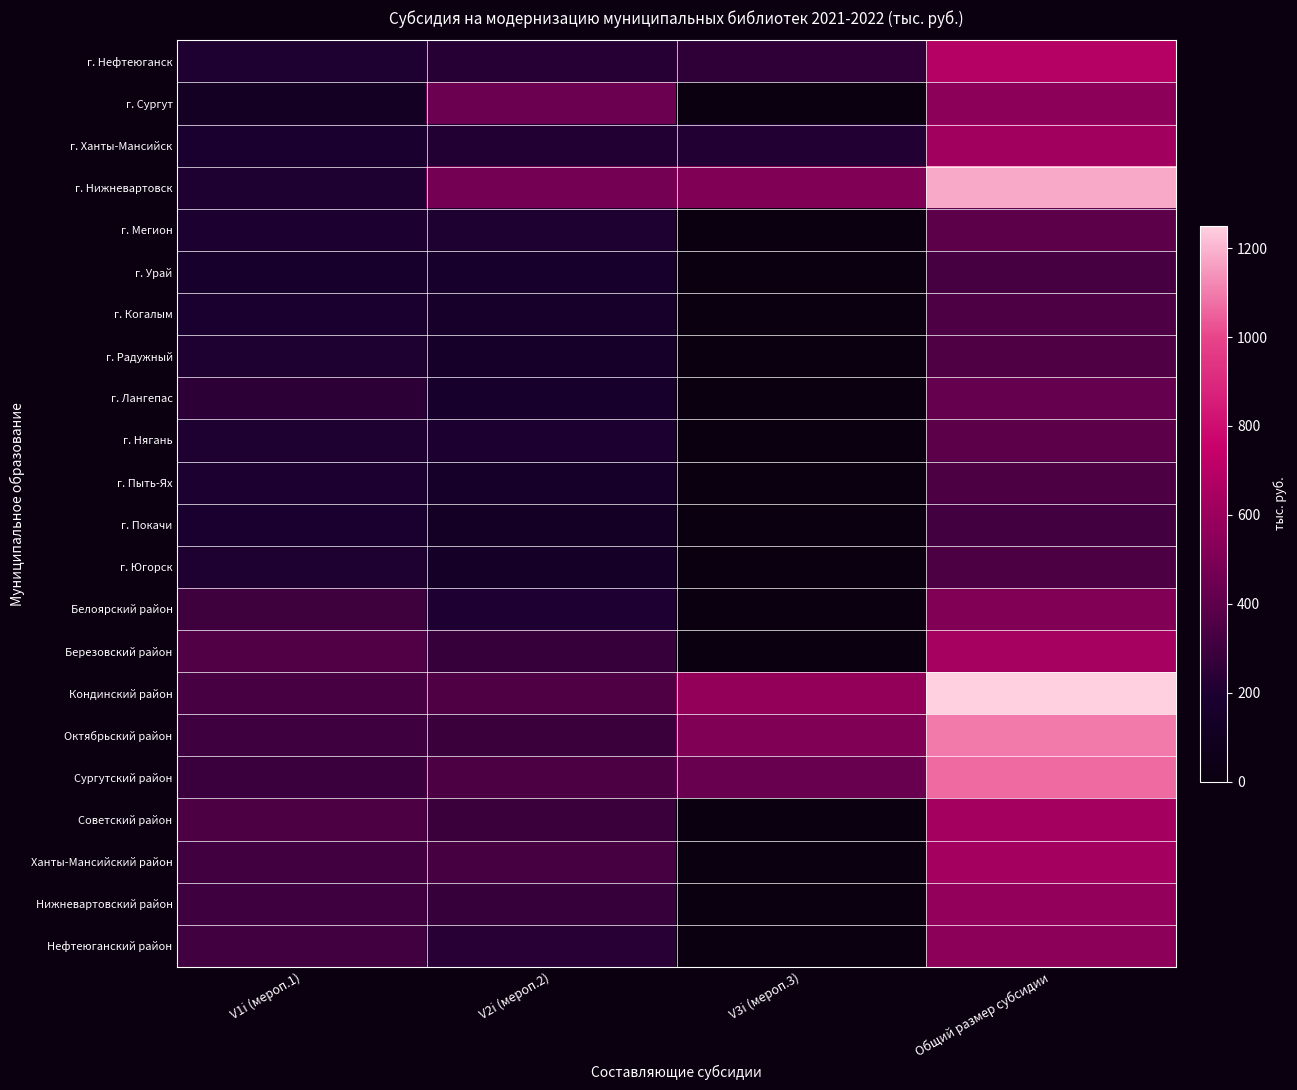

Reading left to right, transcribe all the data shown in this chart.

г. Нефтеюганск: V1i (мероп.1)=201.0	V2i (мероп.2)=229.3	V3i (мероп.3)=255.0	Общий размер субсидии=685.3
г. Сургут: V1i (мероп.1)=108.0	V2i (мероп.2)=443.1	V3i (мероп.3)=0.0	Общий размер субсидии=551.1
г. Ханты-Мансийск: V1i (мероп.1)=185.5	V2i (мероп.2)=218.4	V3i (мероп.3)=216.9	Общий размер субсидии=620.8
г. Нижневартовск: V1i (мероп.1)=201.0	V2i (мероп.2)=466.6	V3i (мероп.3)=510.0	Общий размер субсидии=1177.6
г. Мегион: V1i (мероп.1)=192.3	V2i (мероп.2)=201.0	V3i (мероп.3)=0.0	Общий размер субсидии=393.3
г. Урай: V1i (мероп.1)=165.1	V2i (мероп.2)=162.0	V3i (мероп.3)=0.0	Общий размер субсидии=327.1
г. Когалым: V1i (мероп.1)=189.2	V2i (мероп.2)=160.5	V3i (мероп.3)=0.0	Общий размер субсидии=349.7
г. Радужный: V1i (мероп.1)=201.0	V2i (мероп.2)=152.2	V3i (мероп.3)=0.0	Общий размер субсидии=353.2
г. Лангепас: V1i (мероп.1)=245.8	V2i (мероп.2)=173.4	V3i (мероп.3)=0.0	Общий размер субсидии=419.2
г. Нягань: V1i (мероп.1)=201.0	V2i (мероп.2)=192.5	V3i (мероп.3)=0.0	Общий размер субсидии=393.5
г. Пыть-Ях: V1i (мероп.1)=193.2	V2i (мероп.2)=153.6	V3i (мероп.3)=0.0	Общий размер субсидии=346.8
г. Покачи: V1i (мероп.1)=184.6	V2i (мероп.2)=131.3	V3i (мероп.3)=0.0	Общий размер субсидии=315.9
г. Югорск: V1i (мероп.1)=201.0	V2i (мероп.2)=141.1	V3i (мероп.3)=0.0	Общий размер субсидии=342.1
Белоярский район: V1i (мероп.1)=306.6	V2i (мероп.2)=206.6	V3i (мероп.3)=0.0	Общий размер субсидии=513.2
Березовский район: V1i (мероп.1)=362.6	V2i (мероп.2)=275.3	V3i (мероп.3)=0.0	Общий размер субсидии=637.9
Кондинский район: V1i (мероп.1)=328.7	V2i (мероп.2)=351.8	V3i (мероп.3)=570.0	Общий размер субсидии=1250.5
Октябрьский район: V1i (мероп.1)=299.6	V2i (мероп.2)=286.2	V3i (мероп.3)=510.0	Общий размер субсидии=1095.8
Сургутский район: V1i (мероп.1)=288.5	V2i (мероп.2)=346.5	V3i (мероп.3)=433.9	Общий размер субсидии=1068.9
Советский район: V1i (мероп.1)=342.6	V2i (мероп.2)=287.2	V3i (мероп.3)=0.0	Общий размер субсидии=629.8
Ханты-Мансийский район: V1i (мероп.1)=311.4	V2i (мероп.2)=322.7	V3i (мероп.3)=0.0	Общий размер субсидии=634.1
Нижневартовский район: V1i (мероп.1)=301.3	V2i (мероп.2)=274.0	V3i (мероп.3)=0.0	Общий размер субсидии=575.3
Нефтеюганский район: V1i (мероп.1)=309.5	V2i (мероп.2)=239.0	V3i (мероп.3)=0.0	Общий размер субсидии=548.5